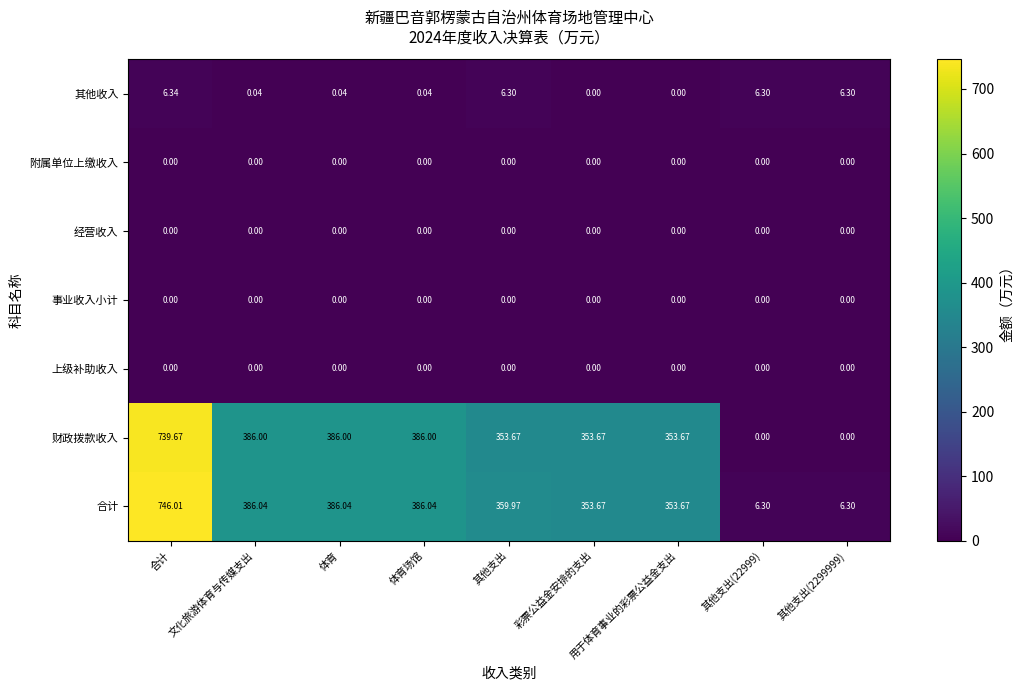

How many categories are shown in the chart?

9